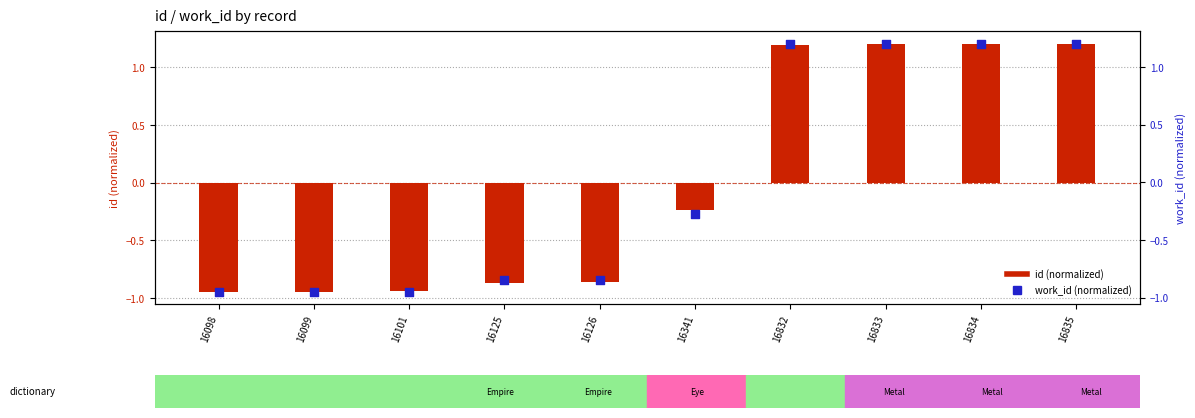

At which category is the sum across all series the highest?

16835